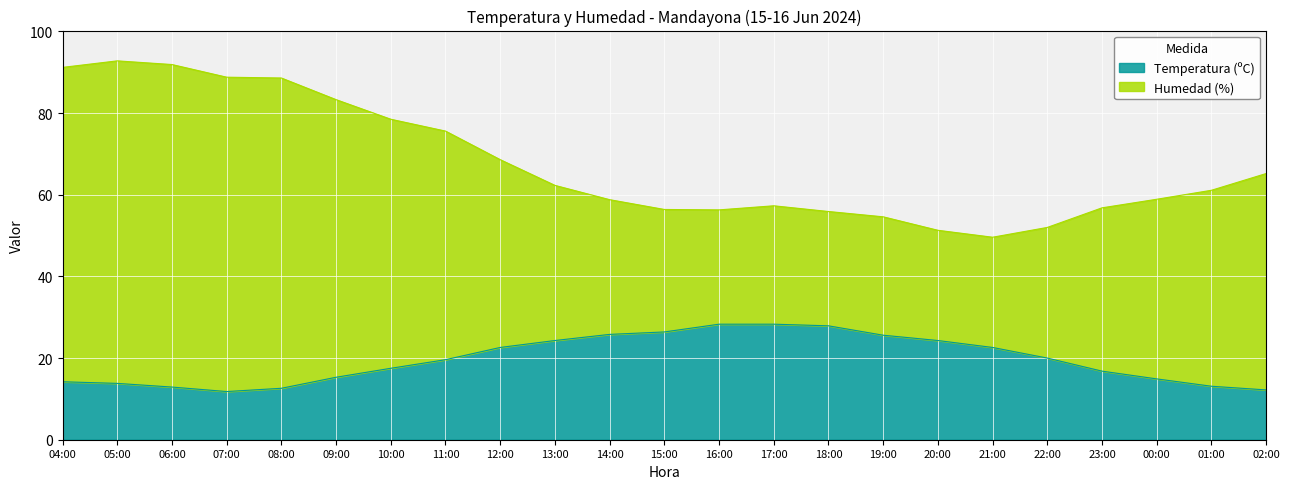

The Temperatura (ºC) series shows 4.8 at 07:00. True or false?

False